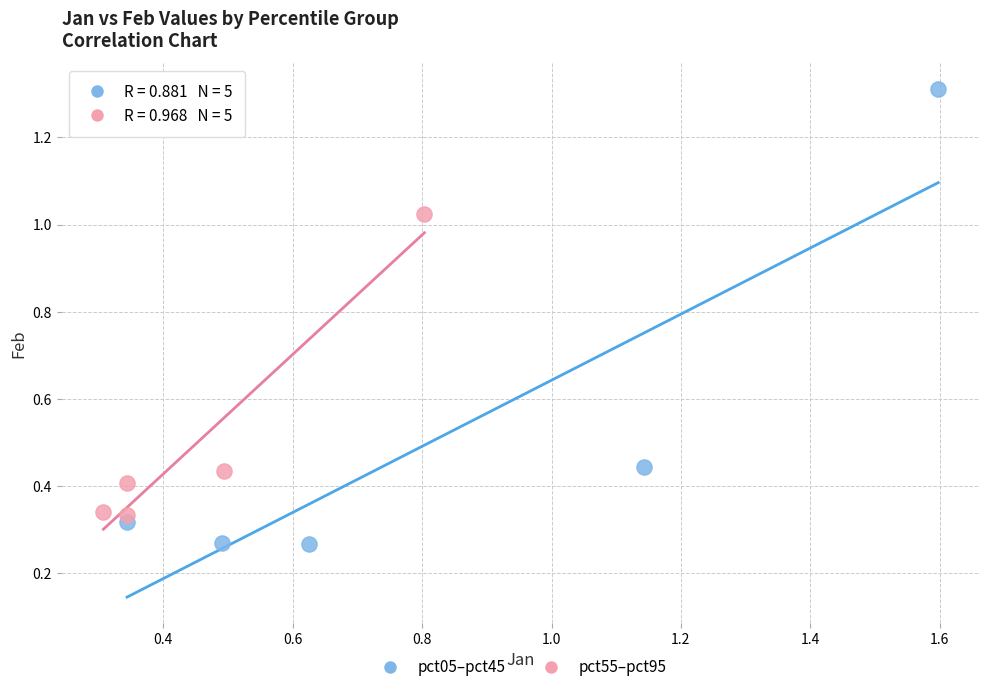

Which series has the largest Y range (max minus min)?

pct05–pct45